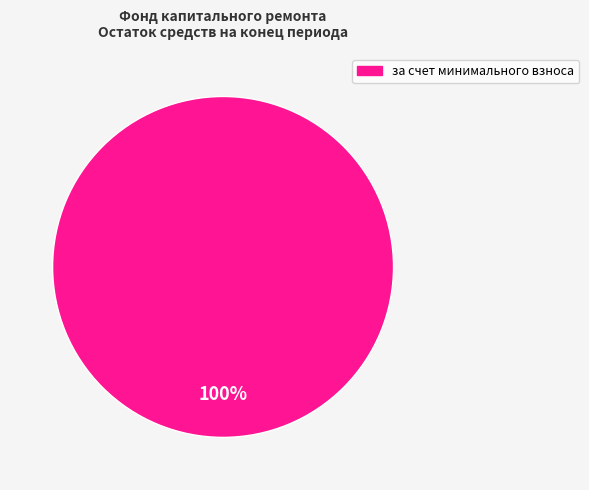

Is there a majority slice in this chart?

Yes